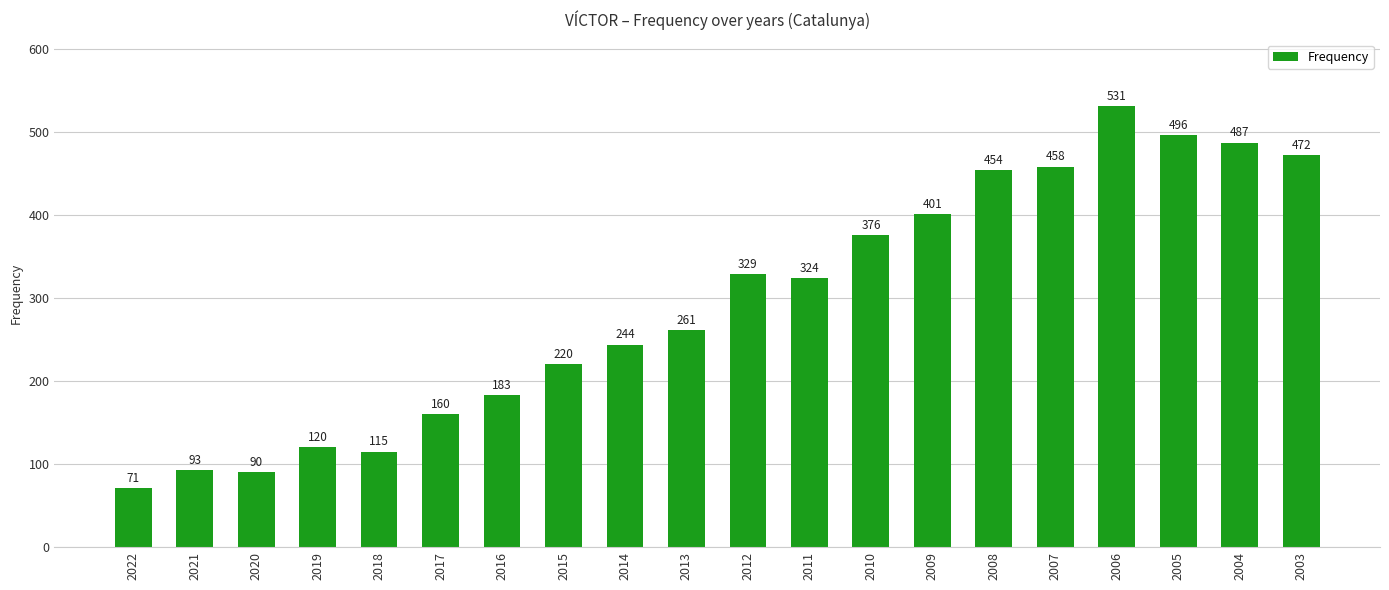

What is the ratio of the value at 2015 to the value at 2014?

0.9